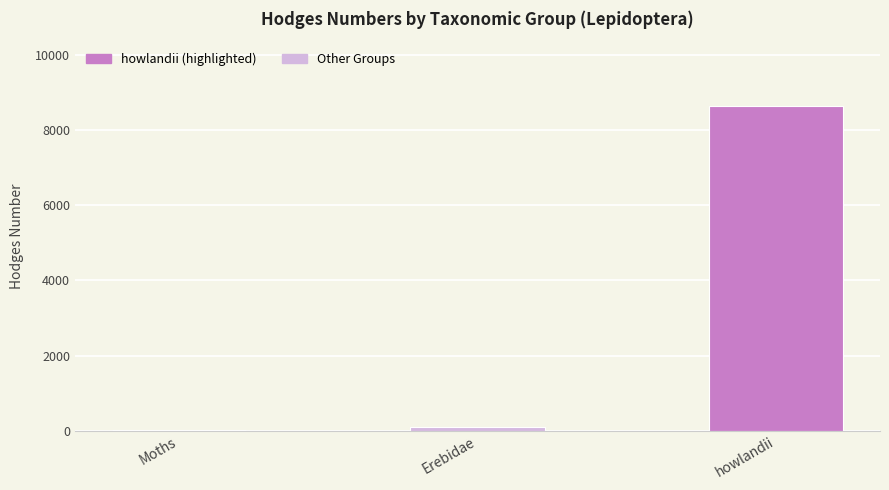

At which label is the value closest to 4334?

Erebidae